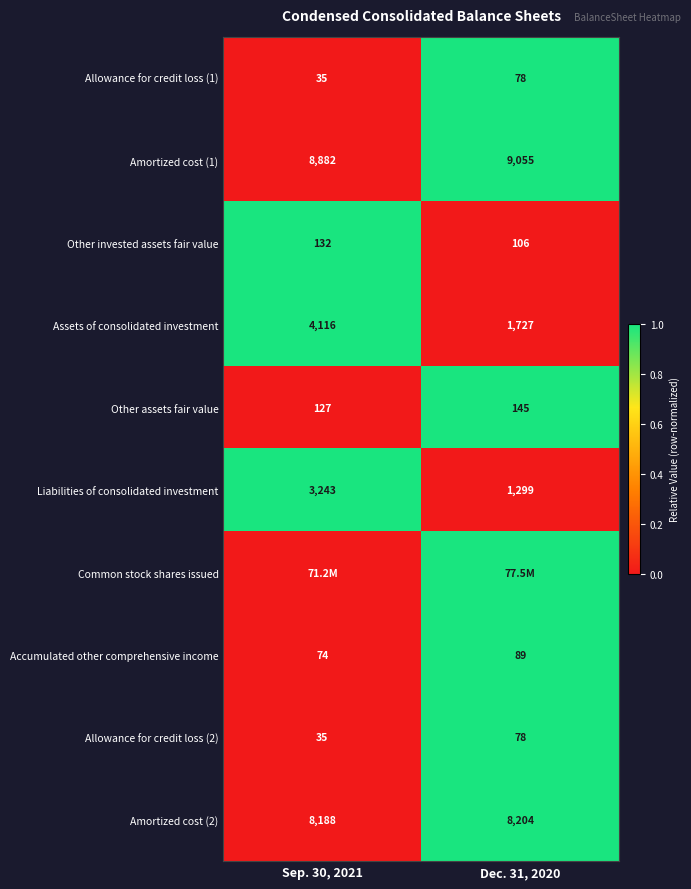

Which label corresponds to the largest value in the chart?

Dec. 31, 2020